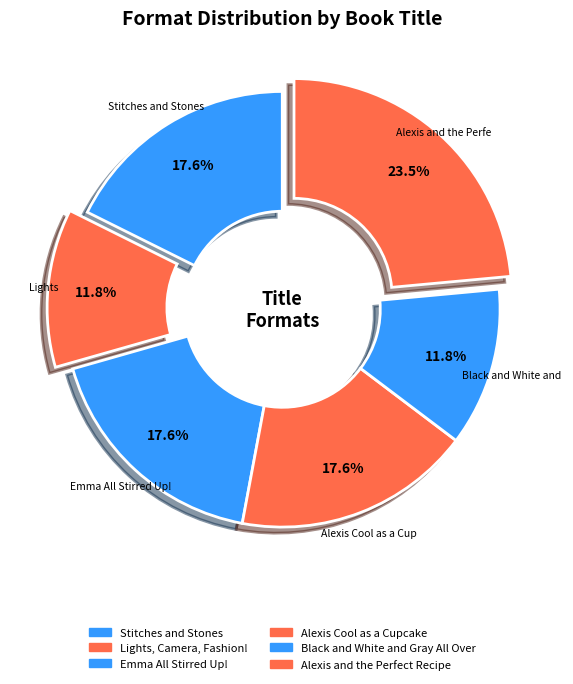

Rank the categories by value from lowest to highest.

Lights, Camera, Fashion!, Black and White and Gray All Over, Stitches and Stones, Emma All Stirred Up!, Alexis Cool as a Cupcake, Alexis and the Perfect Recipe